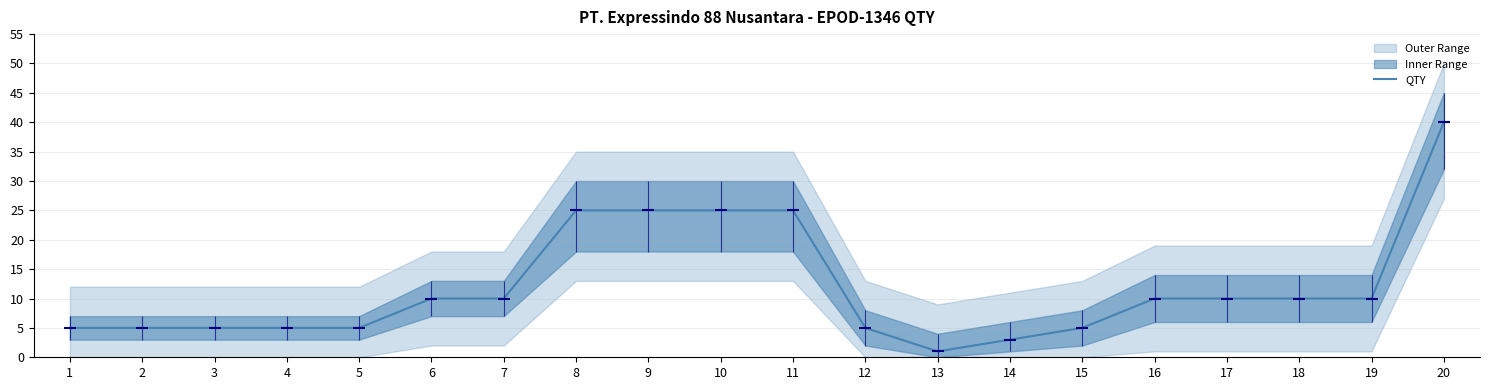

Read the value at 11.

25